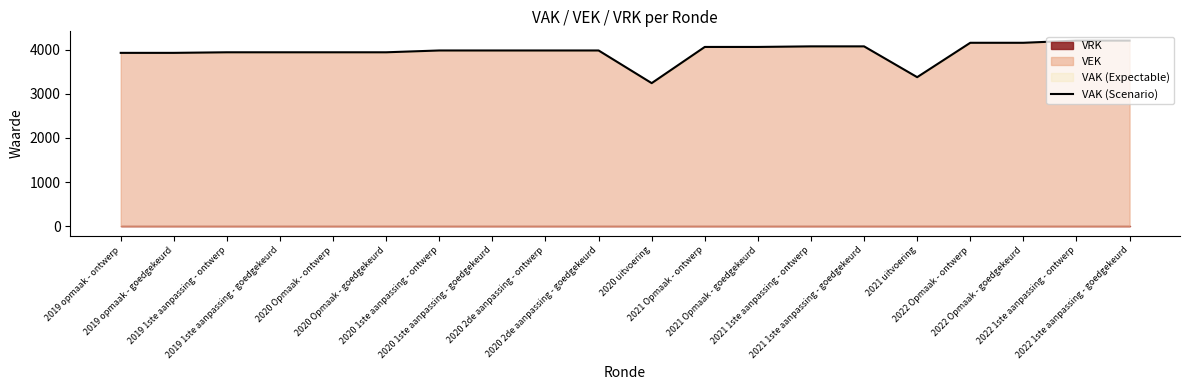

What is the average value?

3956